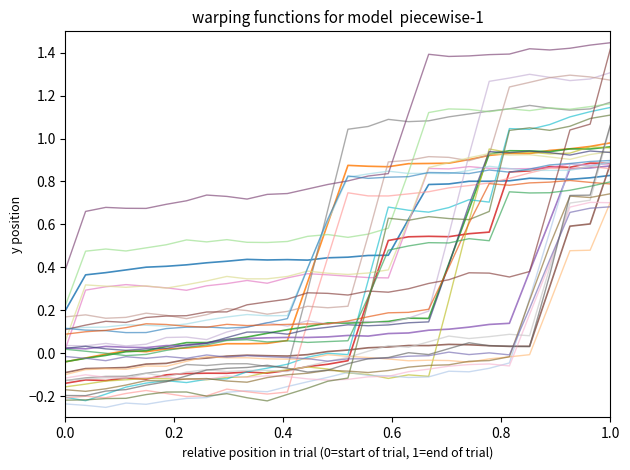

Reading right to left, list all the values displayed in this chart.

col_4: 0.8	0.8	0.8	0.8	0.8	0.8	0.8	0.8	0.8	0.8	0.6	0.5	0.5	0.4	0.4	0.4	0.4	0.4	0.4	0.4	0.4	0.4	0.4	0.4	0.4	0.4	0.4	0.2
col_7: 1.0	1.0	1.0	0.9	0.9	0.9	0.9	0.9	0.9	0.9	0.9	0.9	0.9	0.9	0.6	0.3	0.1	0.0	0.0	0.0	0.0	0.0	0.0	0.0	0.0	-0.0	-0.0	-0.0
col_8: 1.0	1.0	1.0	0.9	0.9	0.9	0.9	0.7	0.4	0.2	0.2	0.1	0.1	0.1	0.1	0.1	0.1	0.1	0.1	0.1	0.0	0.0	0.0	0.0	0.0	-0.0	-0.0	-0.0
col_9: 0.9	0.9	0.9	0.9	0.8	0.8	0.6	0.6	0.5	0.5	0.5	0.5	0.3	-0.0	-0.1	-0.1	-0.1	-0.1	-0.1	-0.1	-0.1	-0.1	-0.1	-0.1	-0.1	-0.1	-0.1	-0.1
col_10: 0.9	0.9	0.9	0.6	0.4	0.1	0.1	0.1	0.1	0.1	0.1	0.1	0.1	0.1	0.1	0.1	0.1	0.1	0.1	0.1	0.0	0.0	0.0	0.0	0.0	0.0	0.0	0.0
col_12: 0.9	0.6	0.6	0.3	0.0	0.0	0.0	0.0	0.0	0.0	0.0	0.0	0.0	0.0	0.0	-0.0	-0.0	-0.0	-0.0	-0.0	-0.0	-0.0	-0.0	-0.1	-0.1	-0.1	-0.1	-0.1